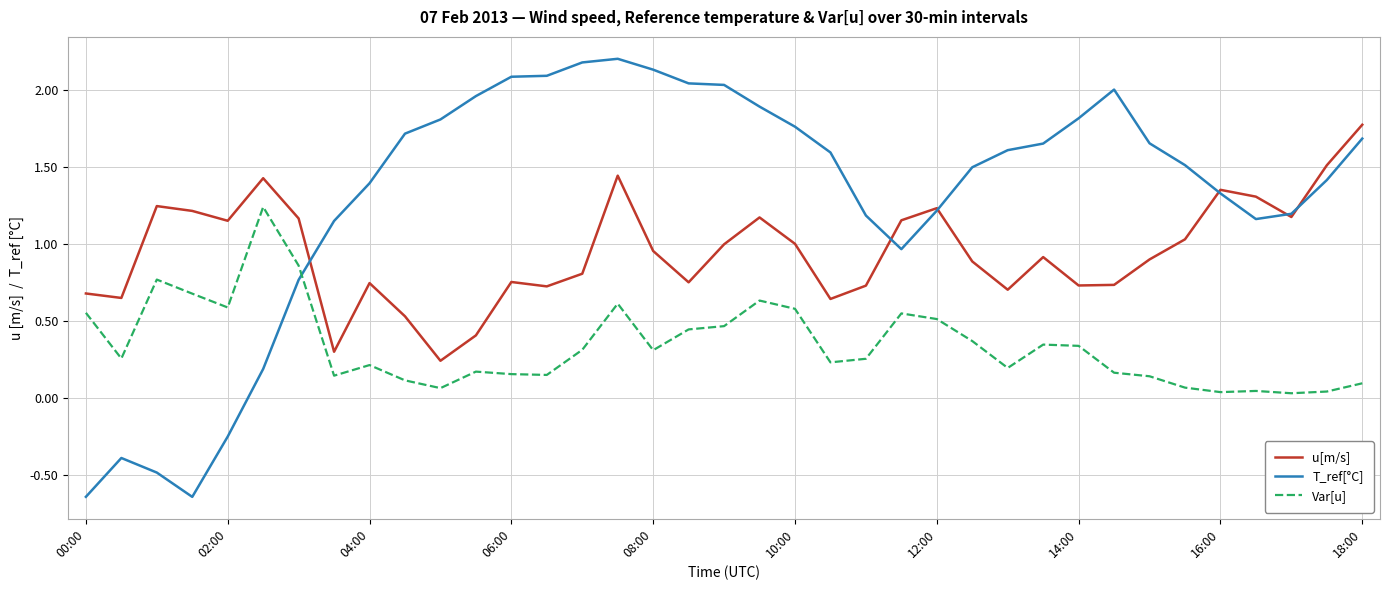

What is the sum of all u[m/s] values?

35.1